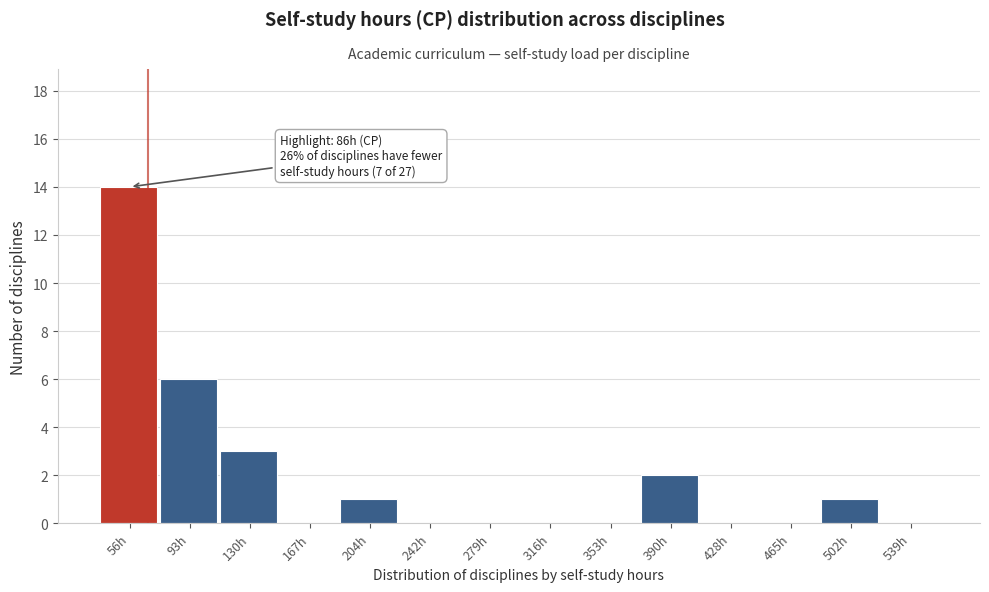

Reading left to right, extract all data points from this chart.

56h=14	93h=6	130h=3	167h=0	204h=1	242h=0	279h=0	316h=0	353h=0	390h=2	428h=0	465h=0	502h=1	539h=0